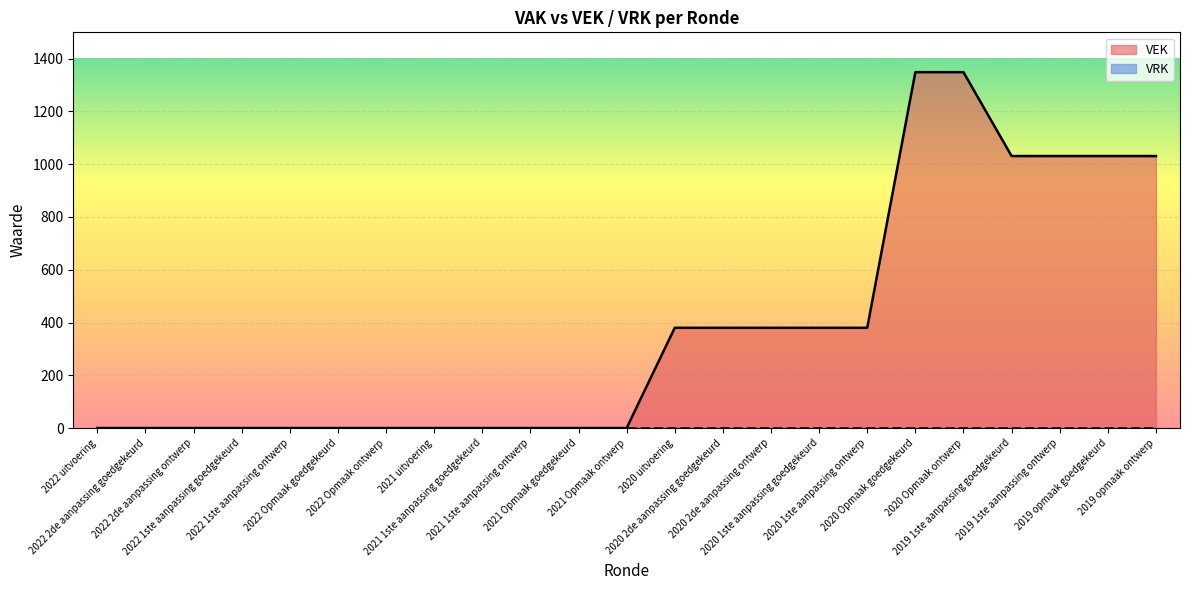

What is the average value?

379